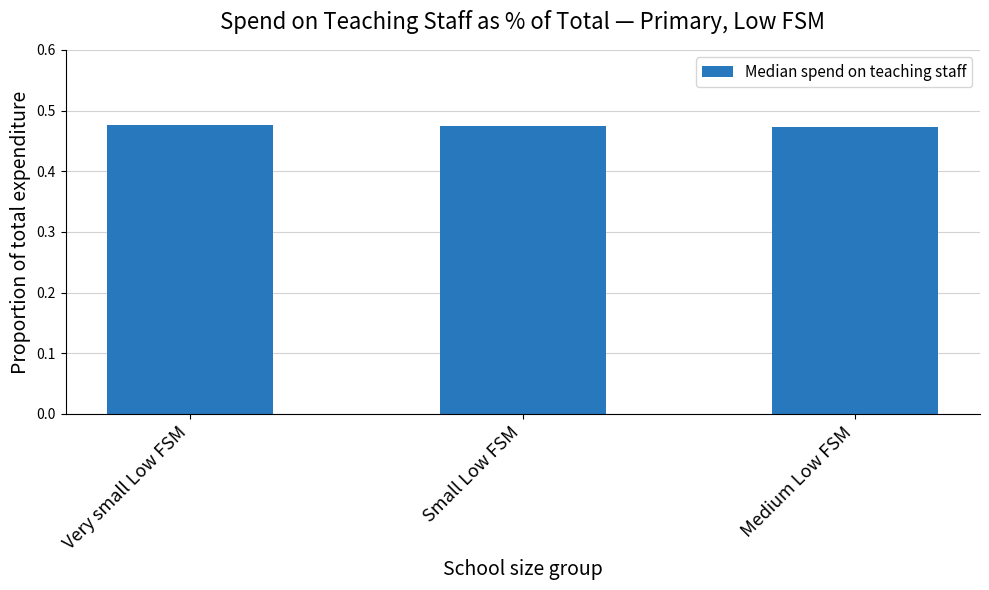

What position from the left is Medium Low FSM?

3